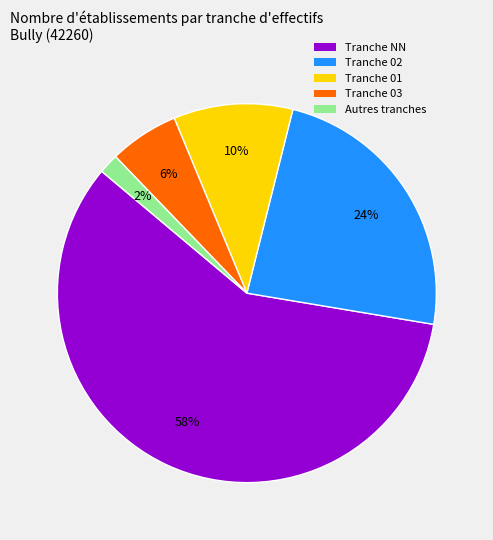

Which category has the smallest portion of the pie?

Autres tranches